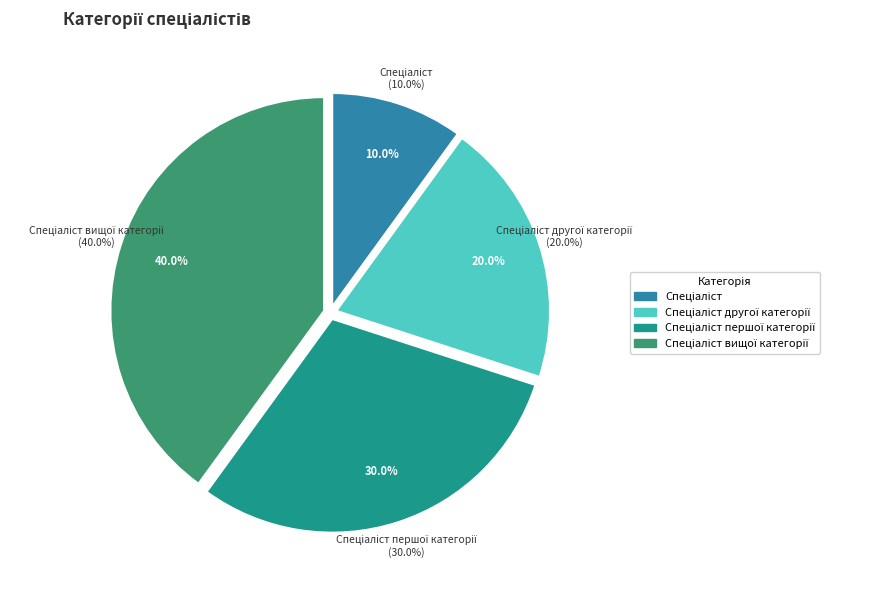

Is there any slice that represents more than half of the pie?

No